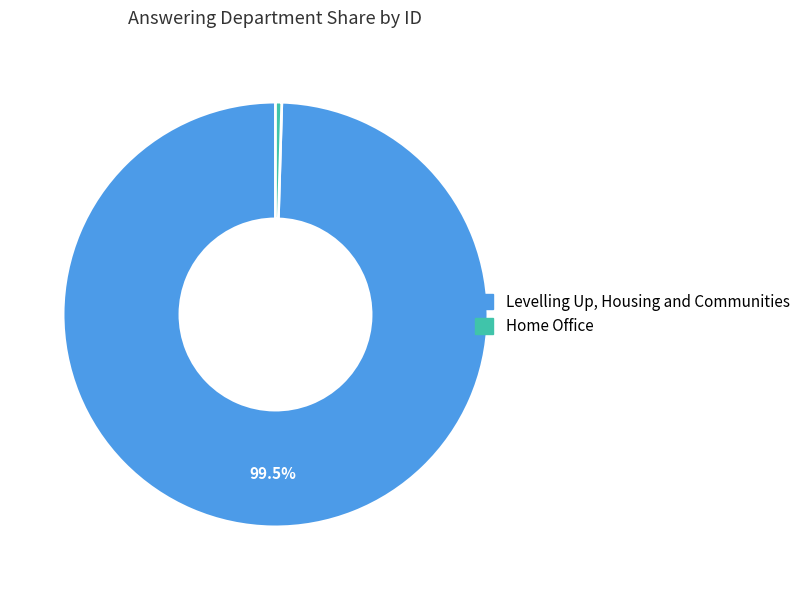

Which category accounts for the majority?

Levelling Up, Housing and Communities